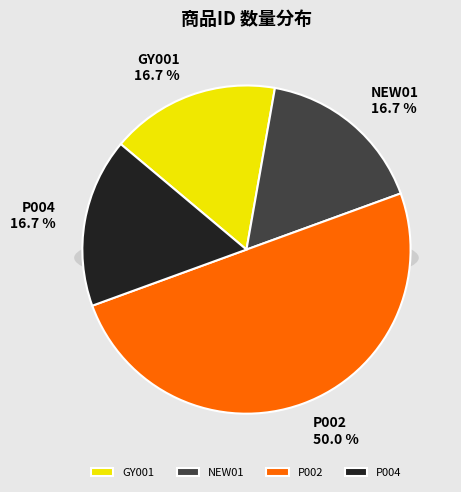

To the nearest percent, what is the difference between the NEW01 and P002 slice percentages?

33%